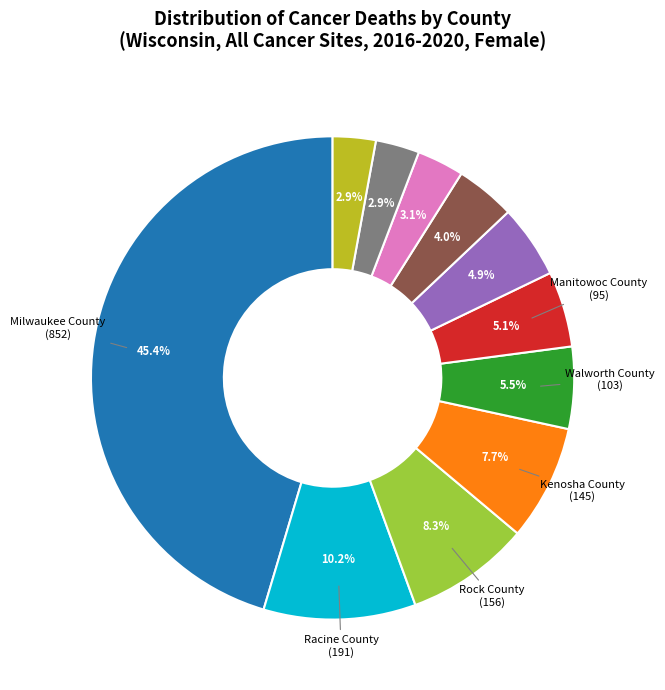

How many slices are in this pie chart?

11